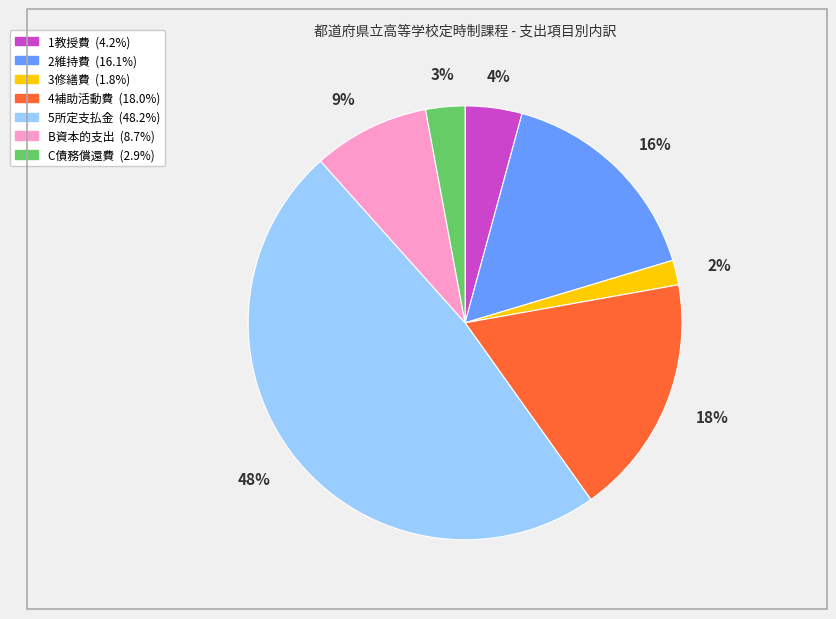

Is it true that 5所定支払金 is 48% of the pie?

True